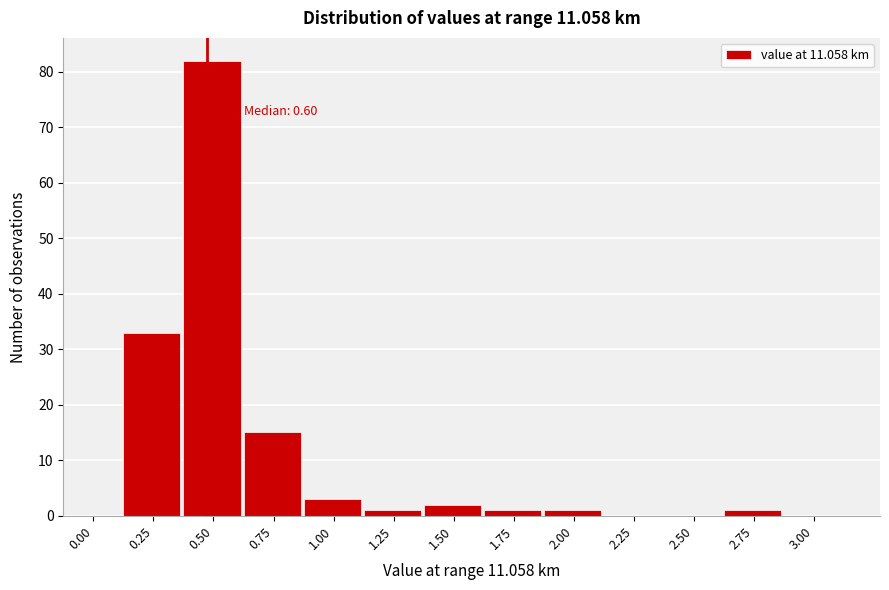

Reading left to right, what are all the values shown in this chart?

0.00=0	0.25=33	0.50=82	0.75=15	1.00=3	1.25=1	1.50=2	1.75=1	2.00=1	2.25=0	2.50=0	2.75=1	3.00=0